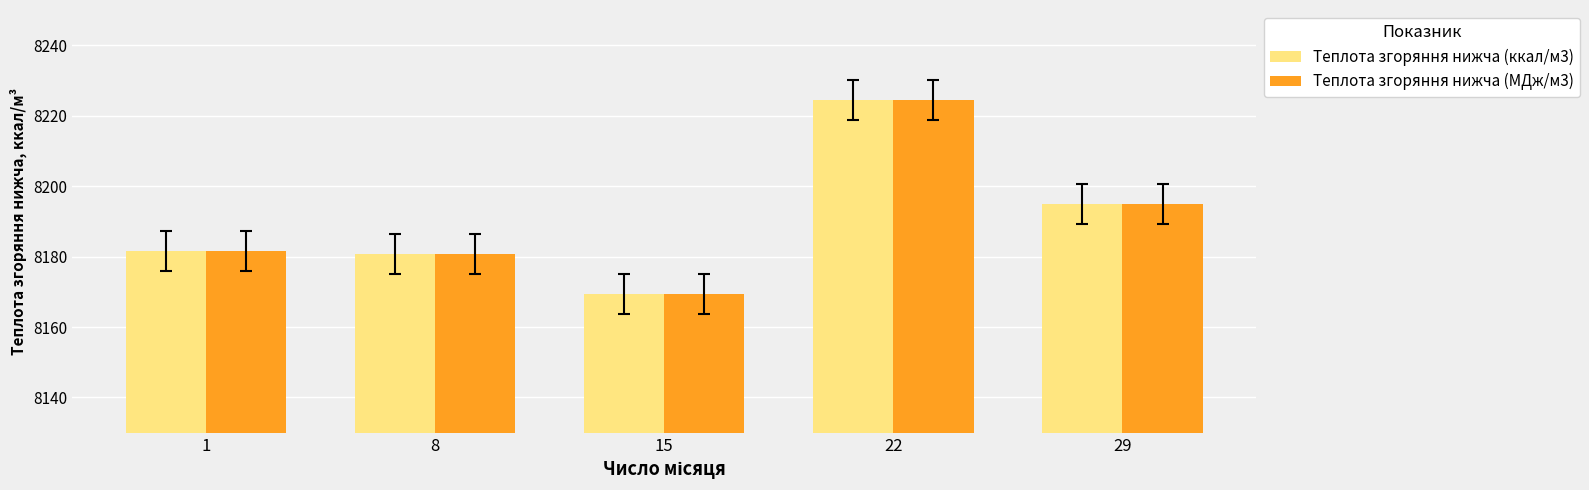

List the labels in order of Теплота згоряння нижча (ккал/м3) value, largest first.

22, 29, 1, 8, 15